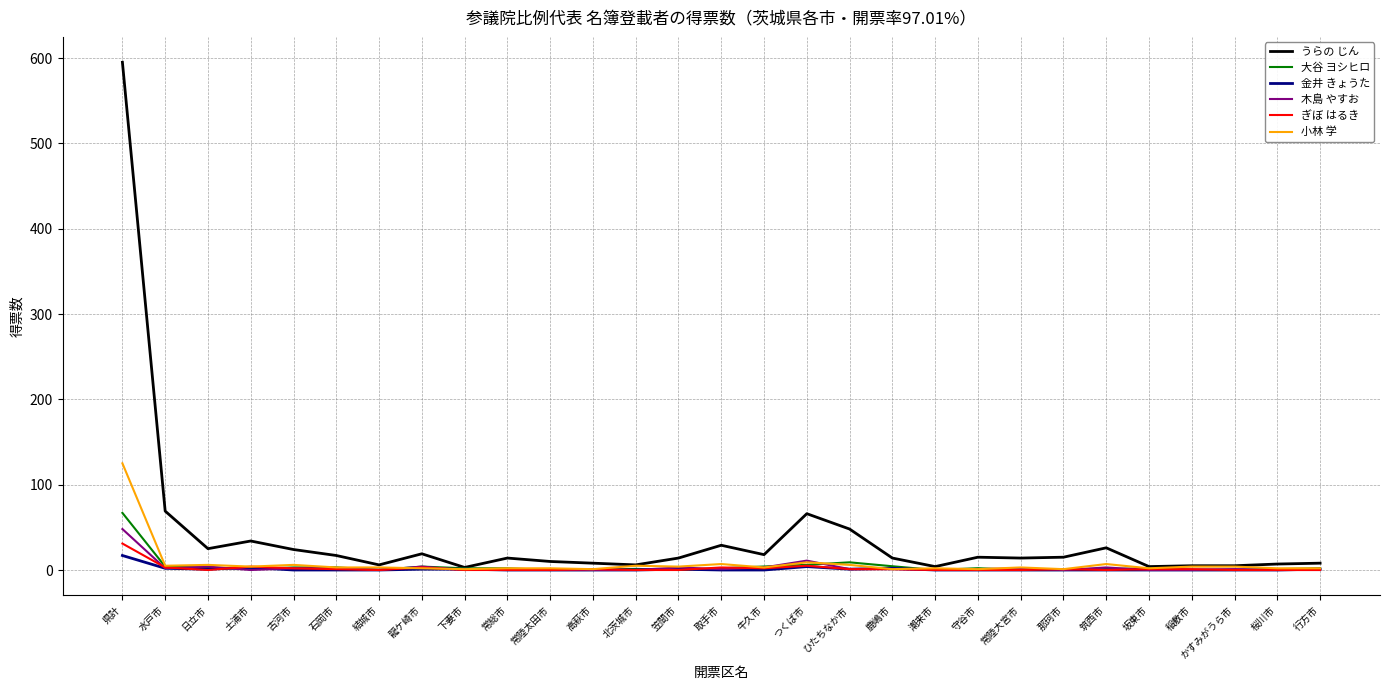

At which label does 木島 やすお first exceed 1?

県計